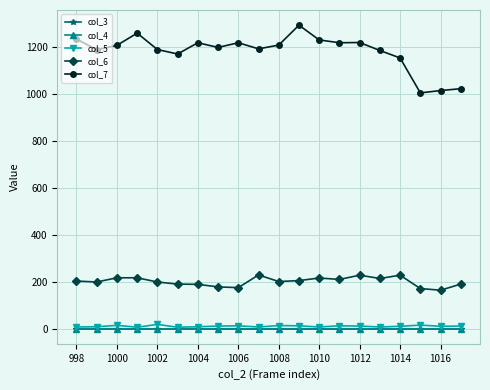

Is this an area chart (filled region under the line)?

No